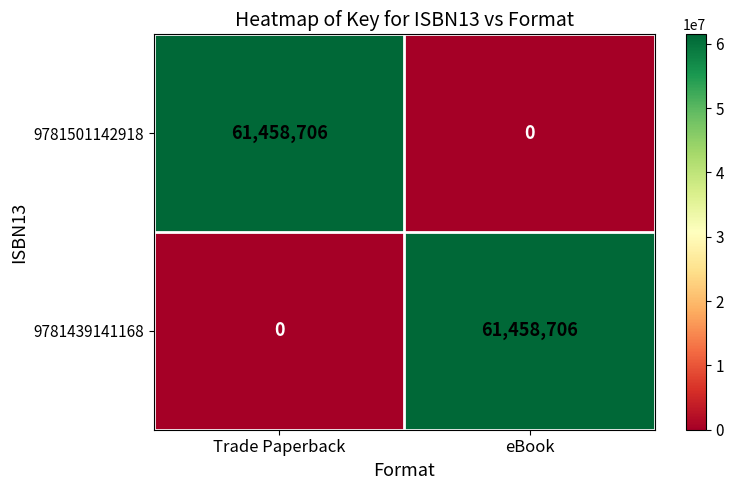

The 9781501142918 series shows 86481916 at Trade Paperback. True or false?

False